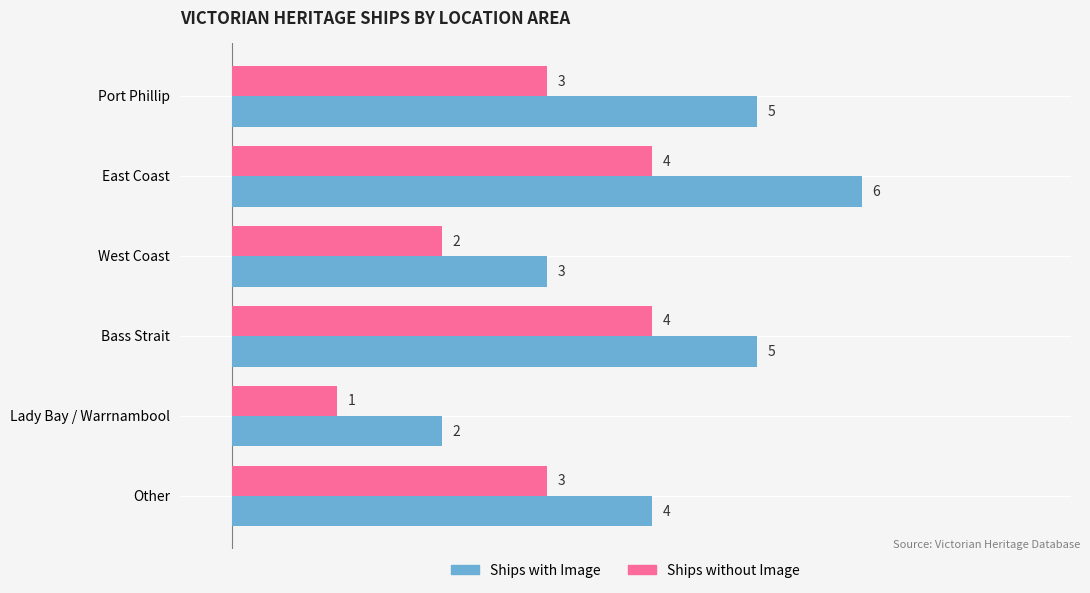

What is the smallest value displayed?

1